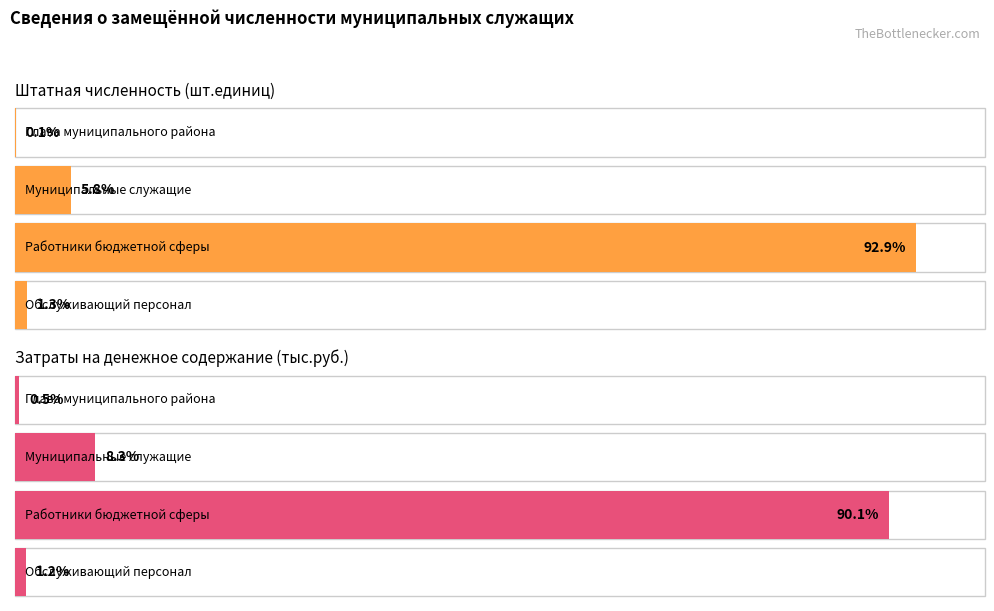

What is the label of the 2nd bar from the right?

Работники бюджетной сферы